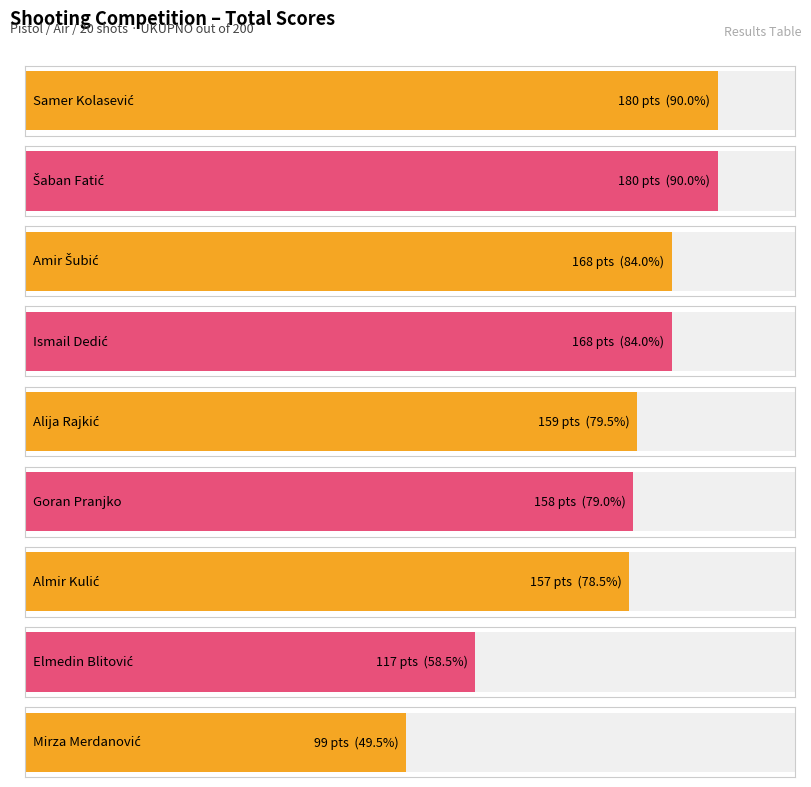

List the labels in order of value, smallest first.

Mirza Merdanović, Elmedin Blitović, Almir Kulić, Goran Pranjko, Alija Rajkić, Amir Šubić, Ismail Dedić, Samer Kolasević, Šaban Fatić